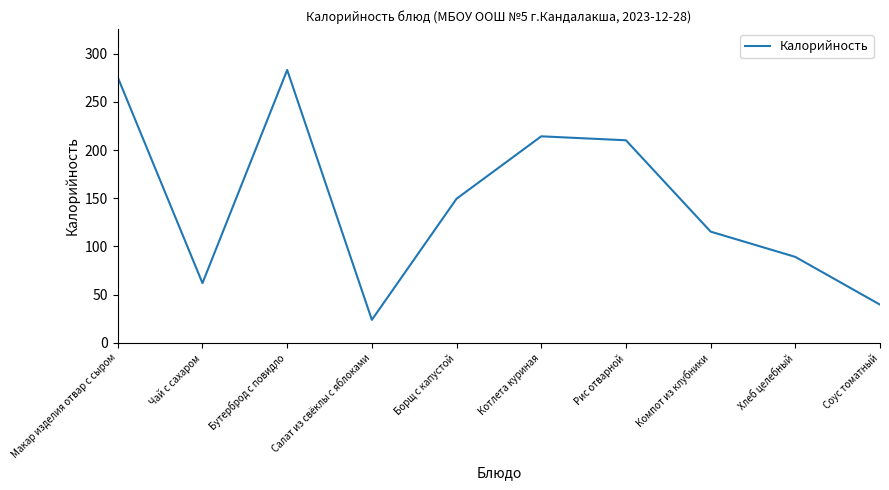

Reading left to right, extract all data points from this chart.

275.3	62.0	283.0	23.9	149.5	214.2	210.1	115.4	89.2	39.7